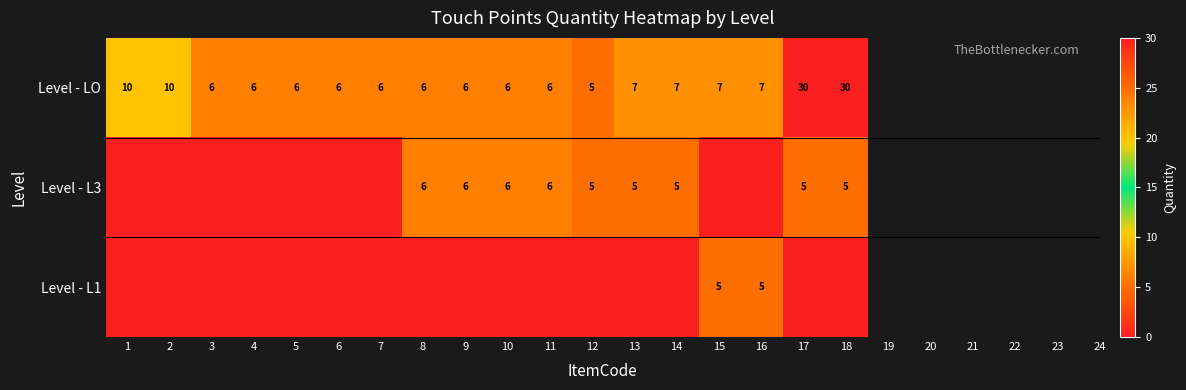

What is the difference between the maximum and minimum values in the Level - LO series?

25